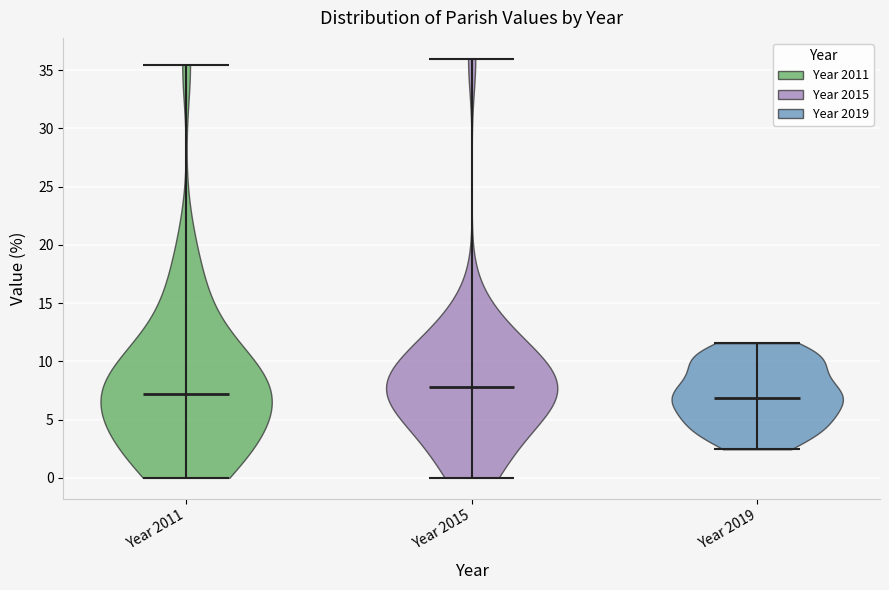

Reading left to right, read every violin against the y-axis: where its median line is, and the lowest and highest points it reaches. The values are not printed on the chart, so give them approximately, as read against the axis.

Year 2011: median line 7.0, lowest point 0.0, highest point 35.5
Year 2015: median line 8.0, lowest point 0.0, highest point 36.0
Year 2019: median line 7.0, lowest point 2.5, highest point 11.5